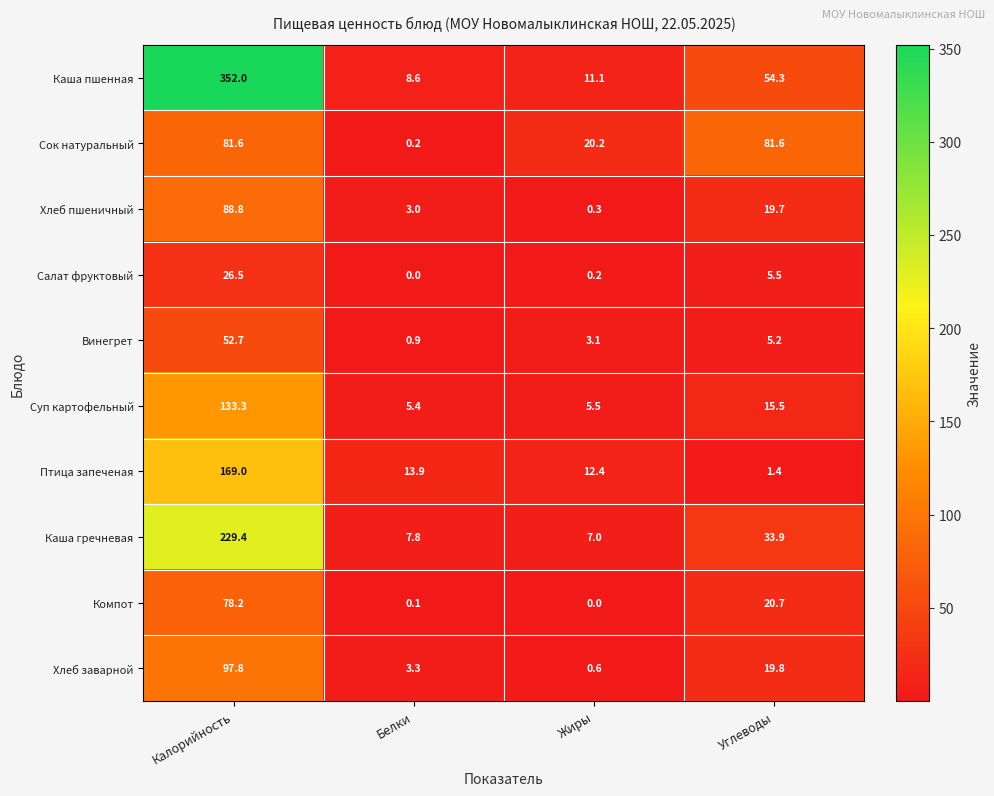

Which series has the largest total across all categories?

Каша пшенная